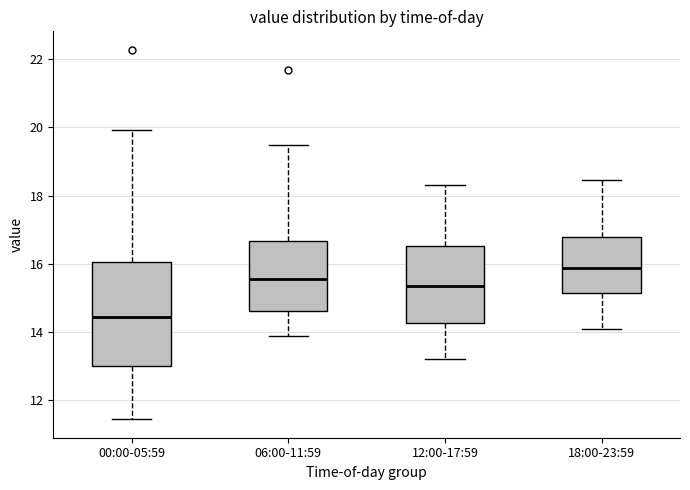

Which box is the tallest, from its lower edge to its upper edge?

00:00-05:59